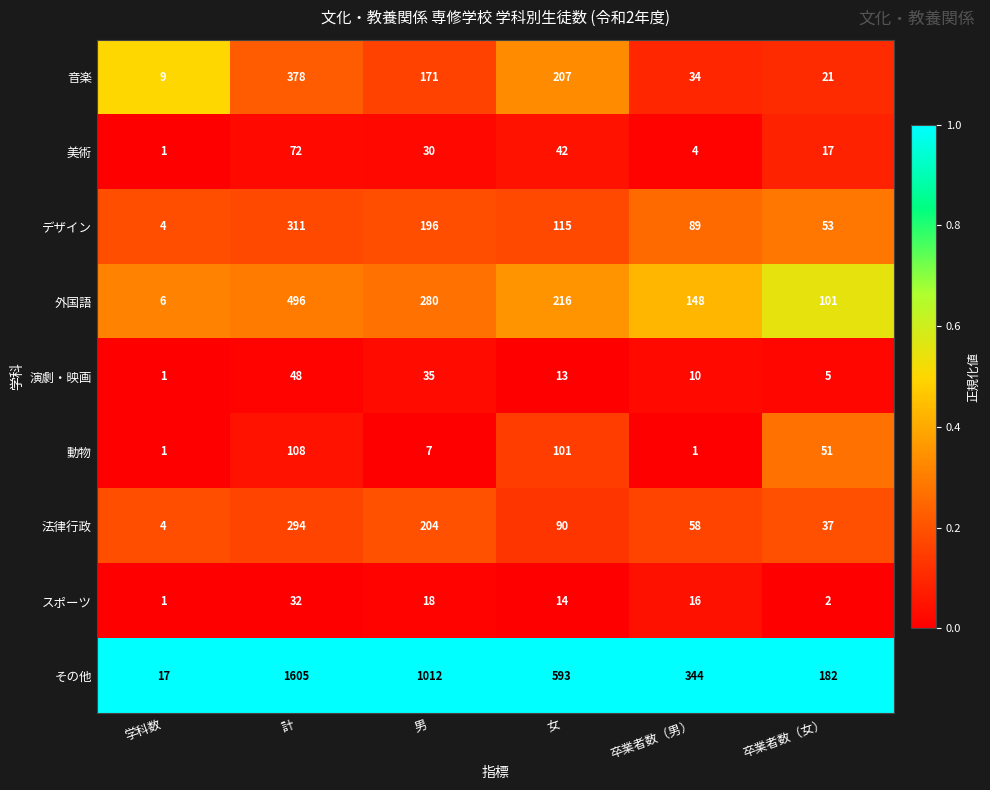

Is it true that 外国語 equals 148 at 卒業者数（男）?

True